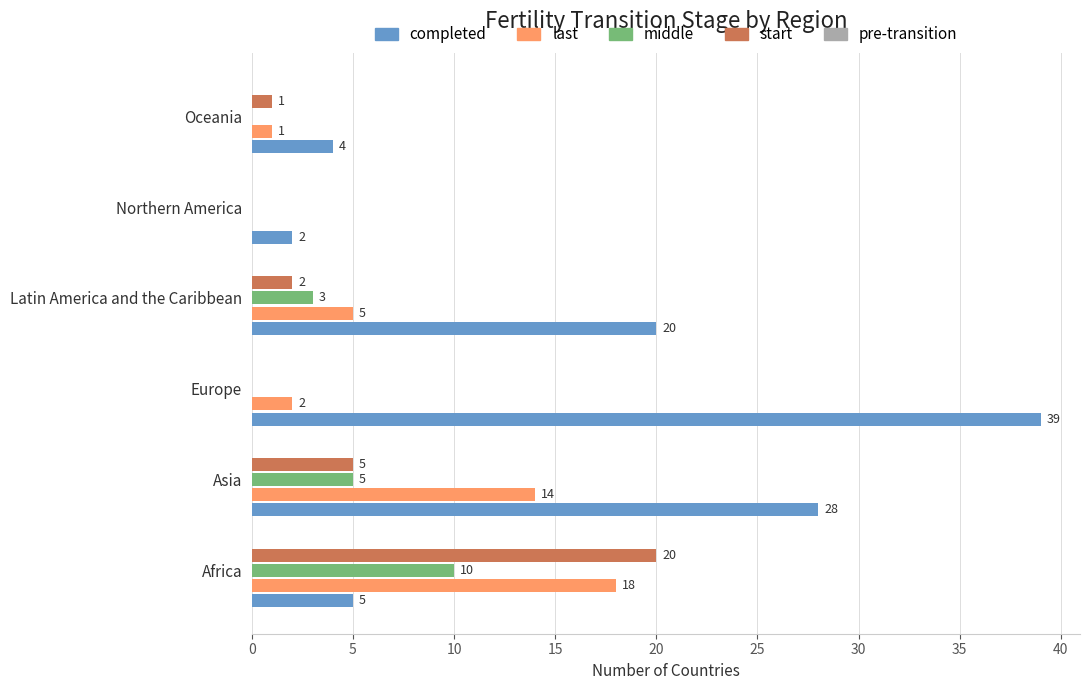

What is the sum of the last values at Asia and Africa?

32